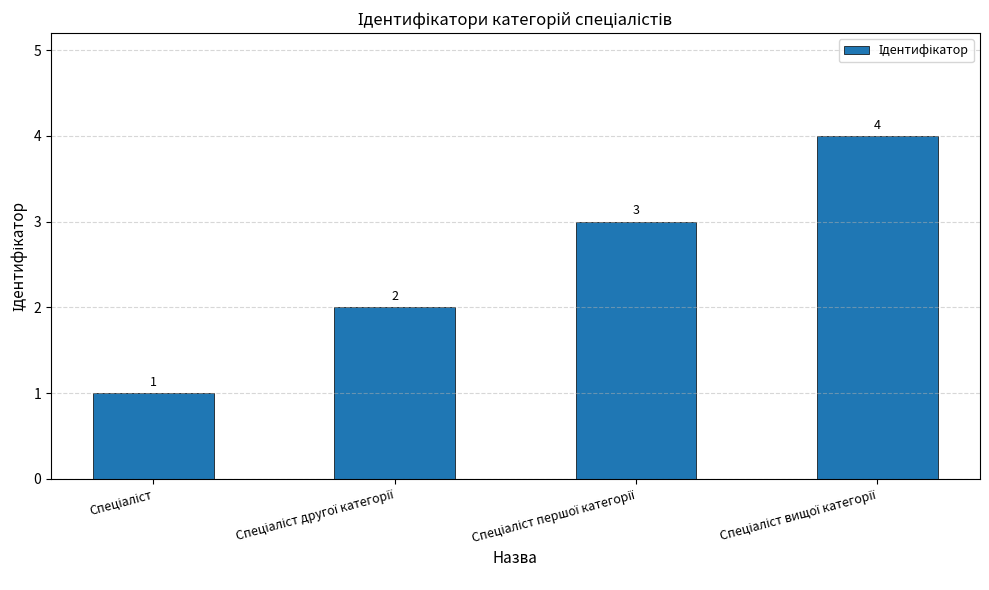

What is the value of the 4th bar from the left?

4